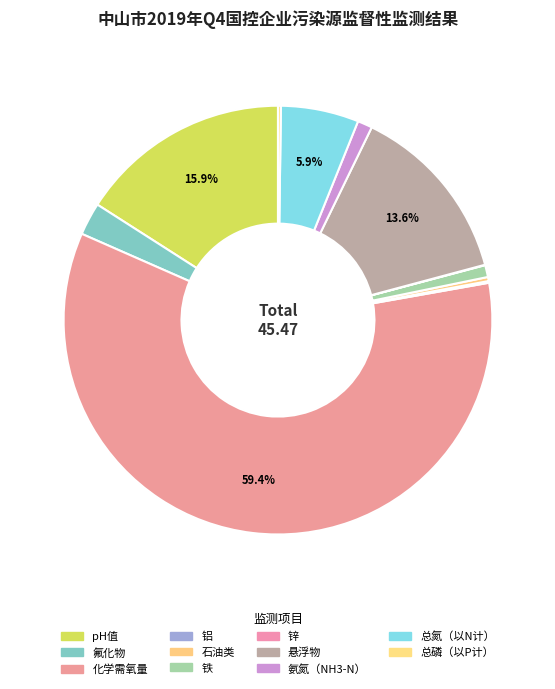

Combined, what portion of the pie is 悬浮物 and 铁?

14.5%